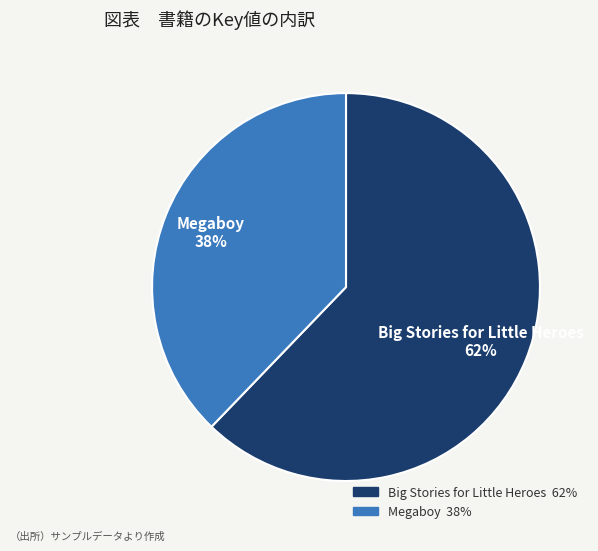

Approximately how many times larger is the value at Big Stories for Little Heroes compared to Megaboy?

1.6